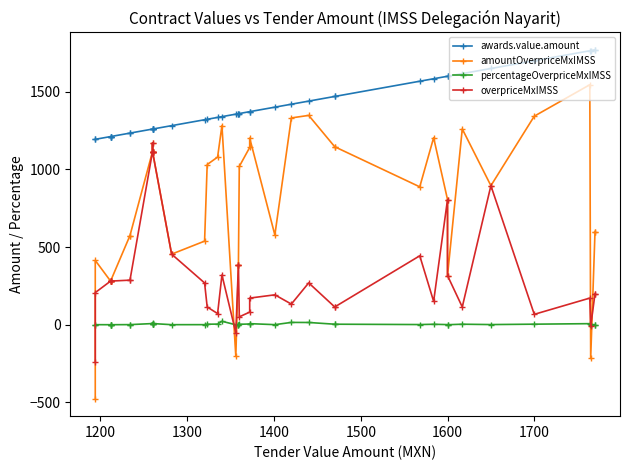

True or false: amountOverpriceMxIMSS and awards.value.amount cross at least once.

False